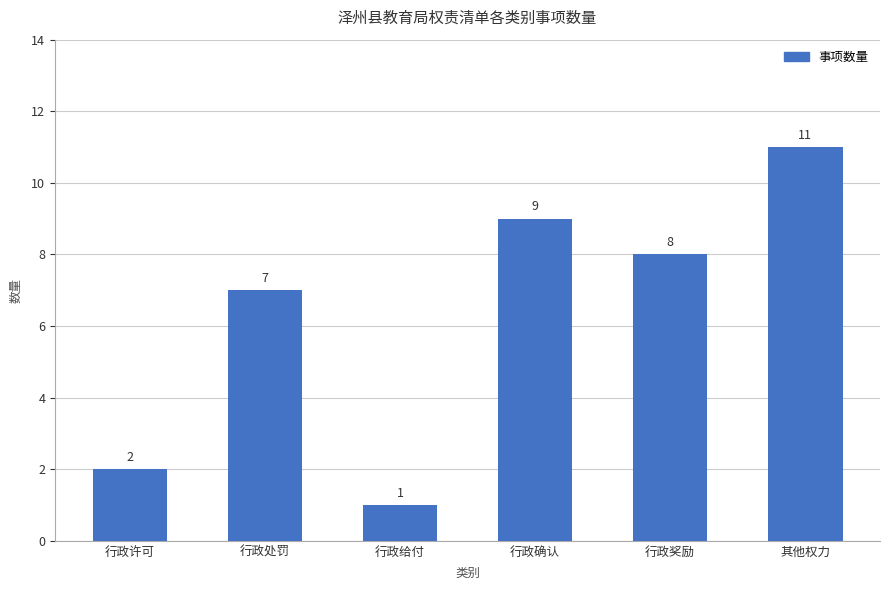

What is the change in value from 行政处罚 to 行政确认?

+2